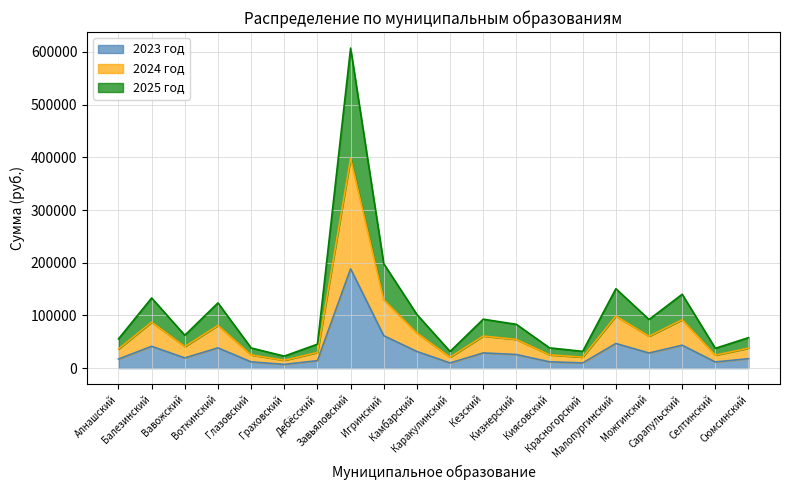

Does the chart have visible grid lines?

Yes